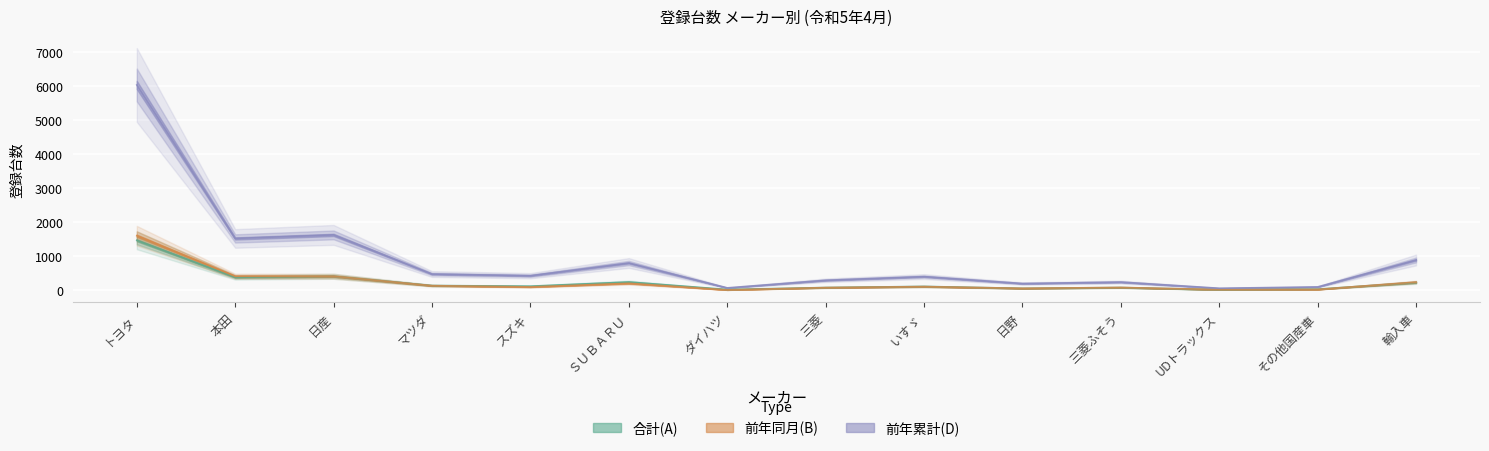

Is it true that 合計(A) equals 79 at 三菱?

True